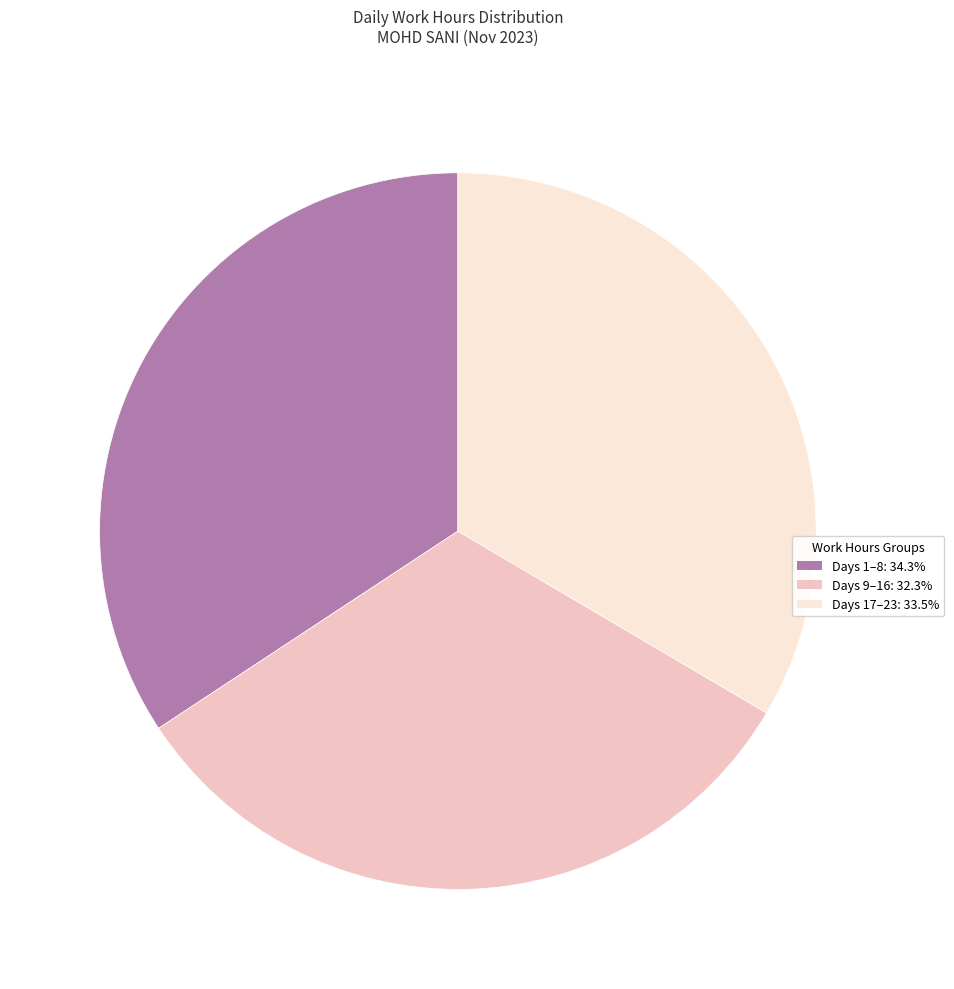

Is Days 1–8: 34.3% the majority of the pie?

No